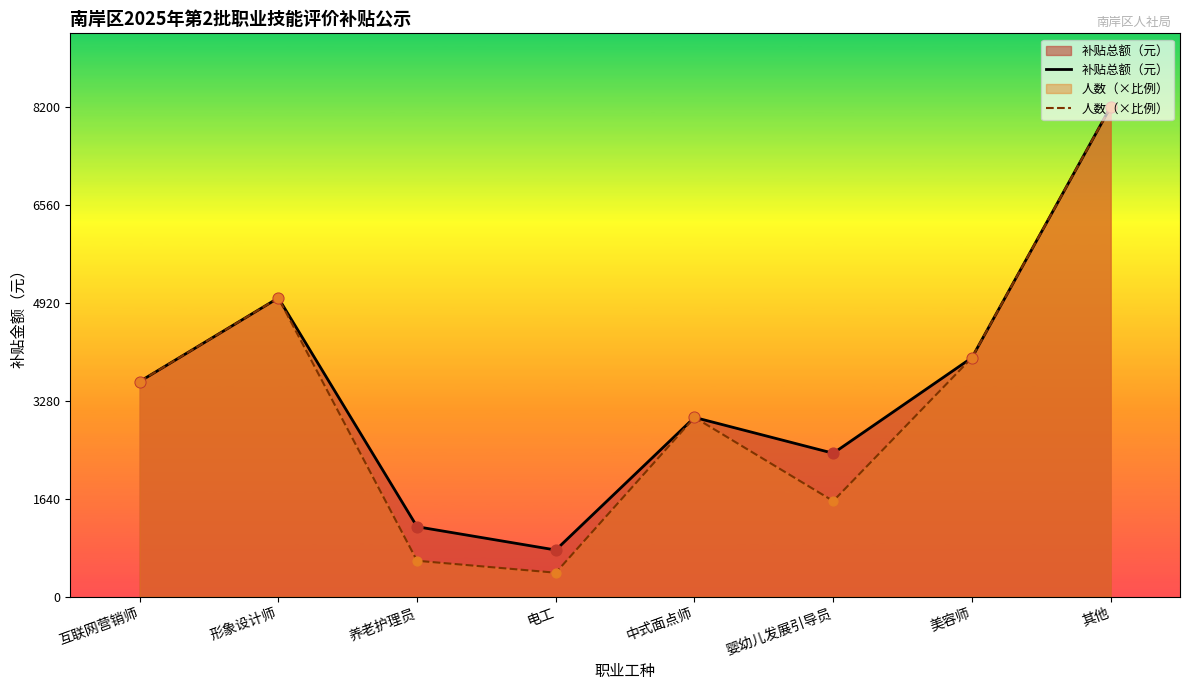

Which series has the widest spread of Y values?

人数（×比例）